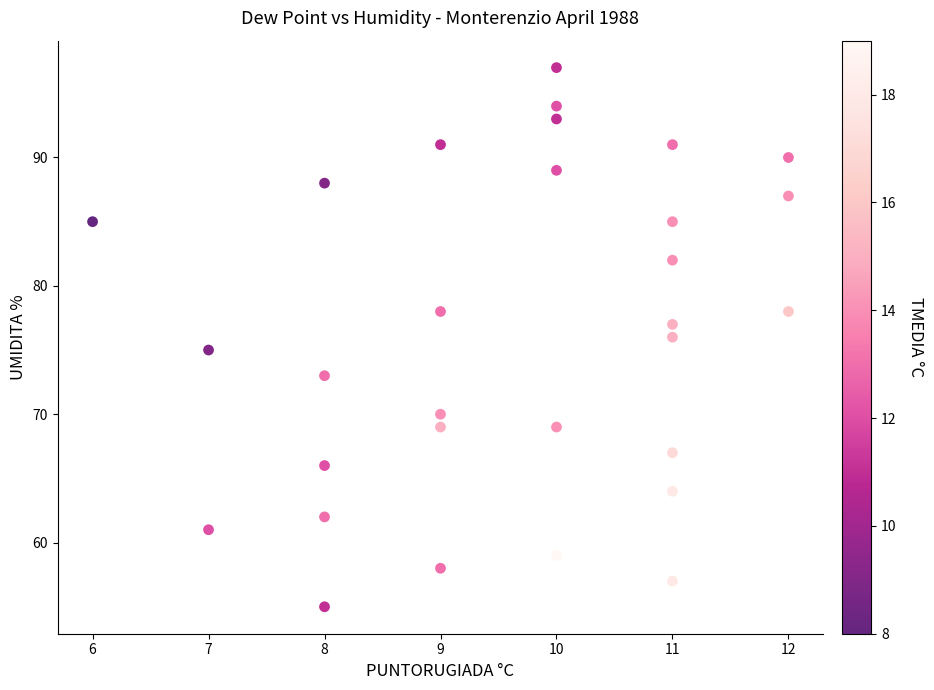

What is the range of Y values (max minus min)?

42